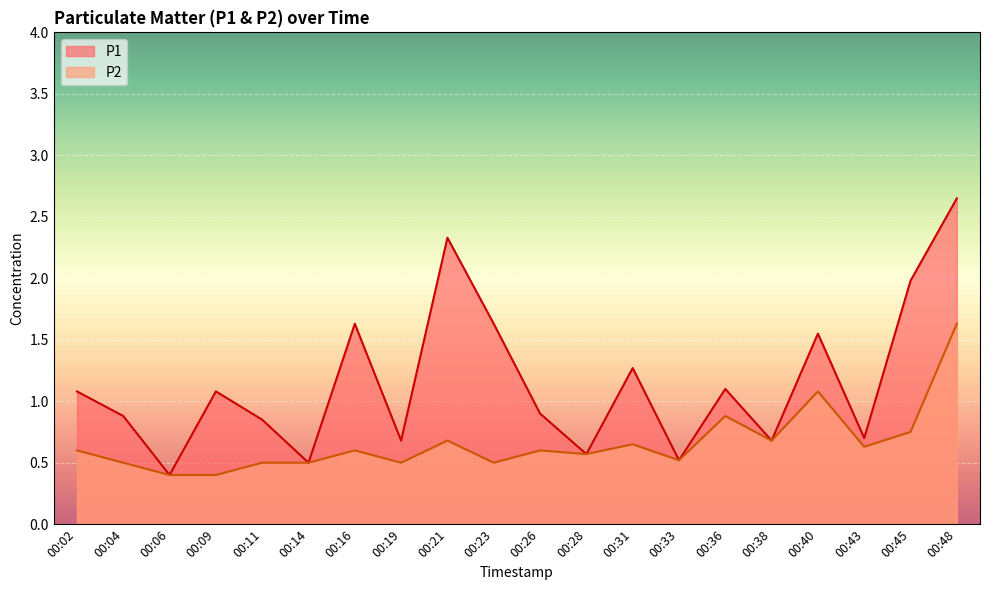

Is the value of P2 at 00:26 greater than the value of P1 at 00:14?

Yes